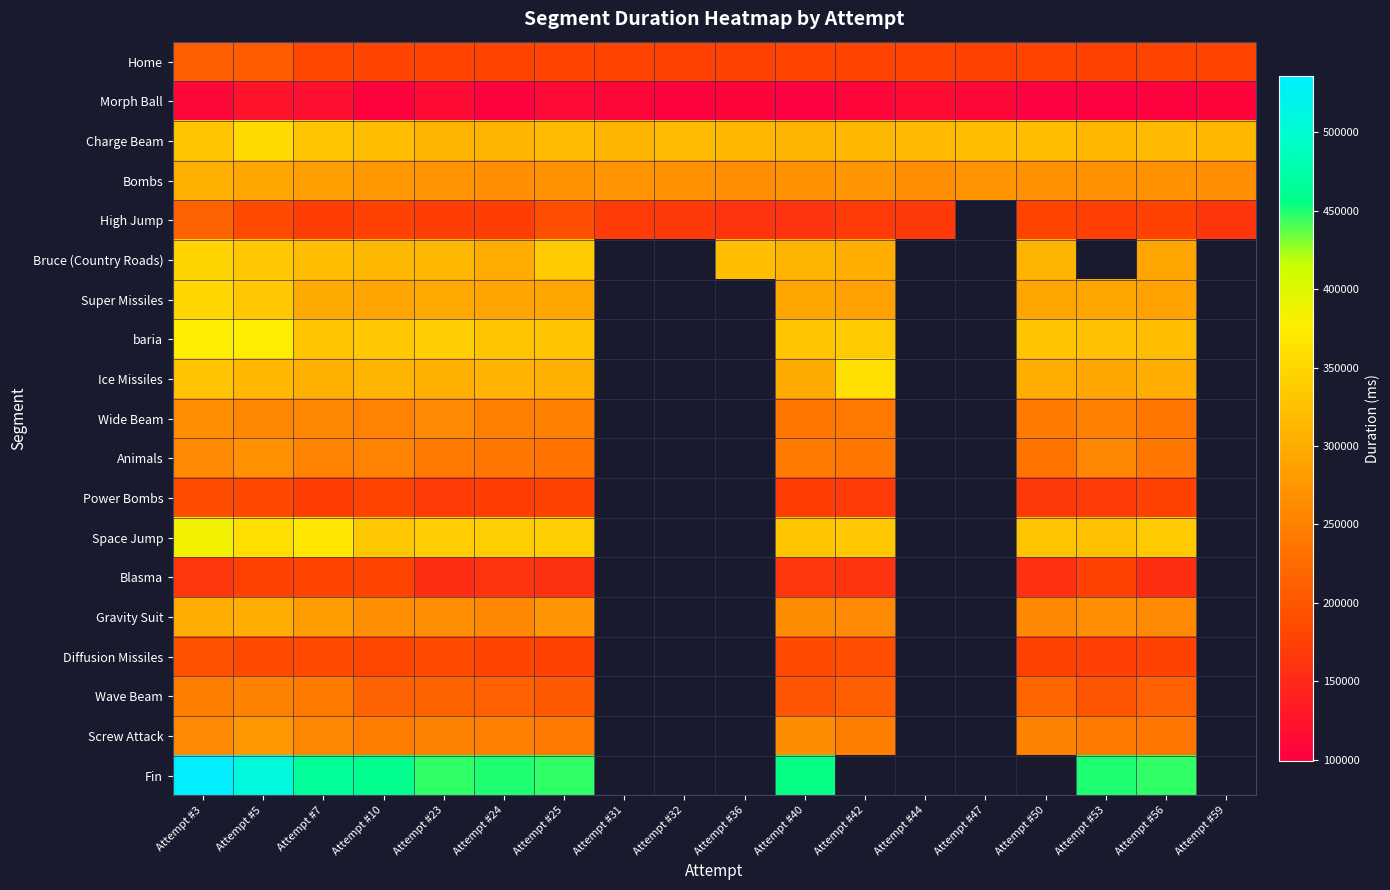

Is it true that baria equals 447326.2 at Attempt #24?

False